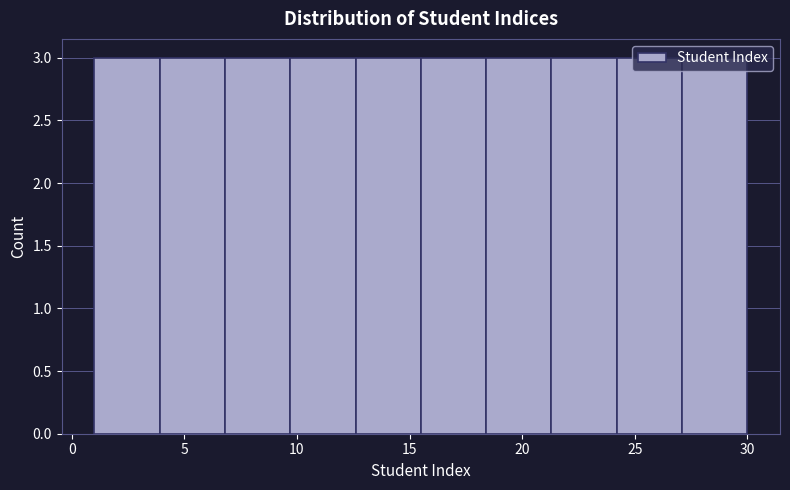

How tall is the bar that spans 1.0 to 3.9 on the x-axis? Neither the bar edges nor the heights are printed on the chart, so give them approximately, as read against the axes.

3